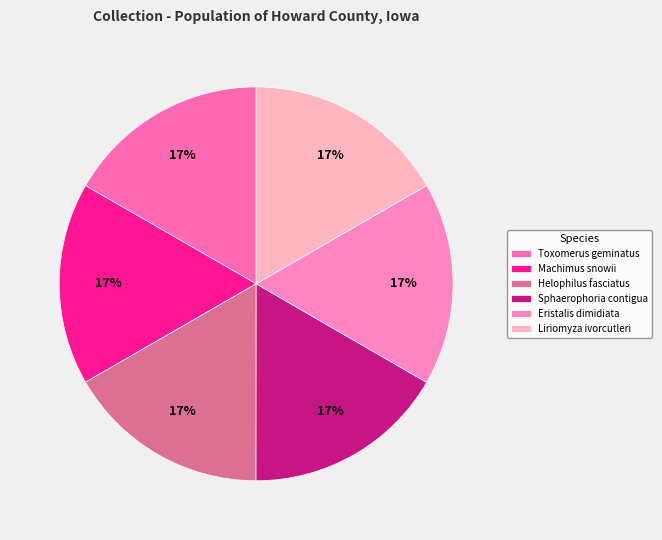

Approximately how many times larger is the value at Helophilus fasciatus compared to Liriomyza ivorcutleri?

1.0